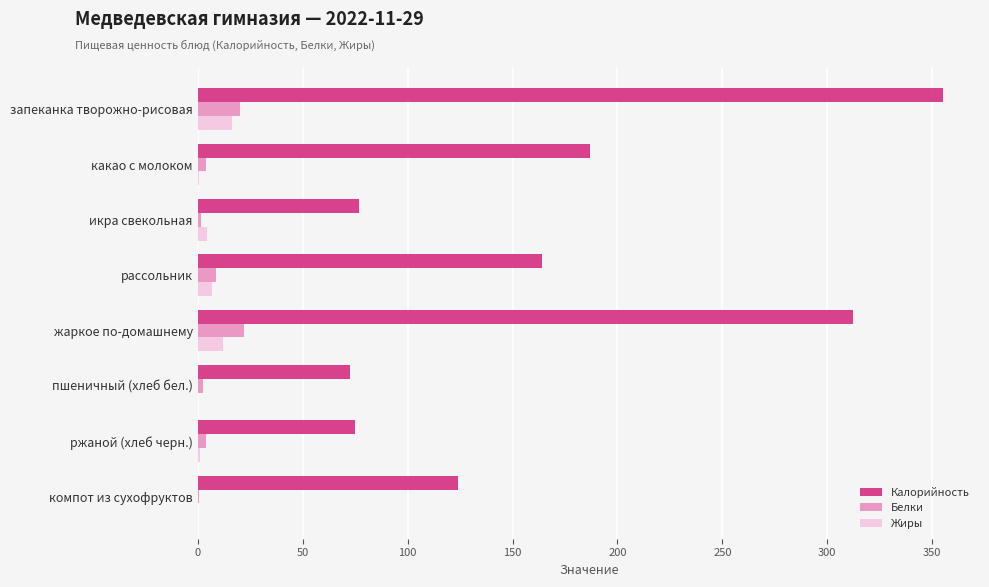

What is the sum of all Белки values?

63.0